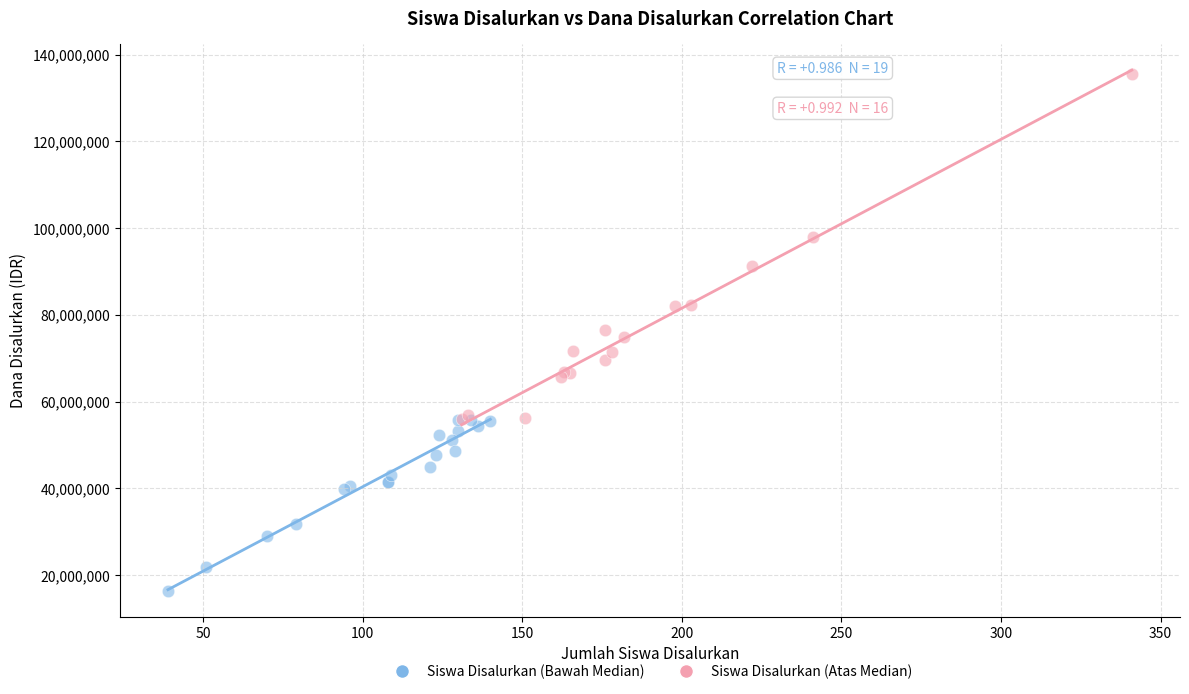

What are all the series names shown in the legend?

Siswa Disalurkan (Bawah Median), Siswa Disalurkan (Atas Median)